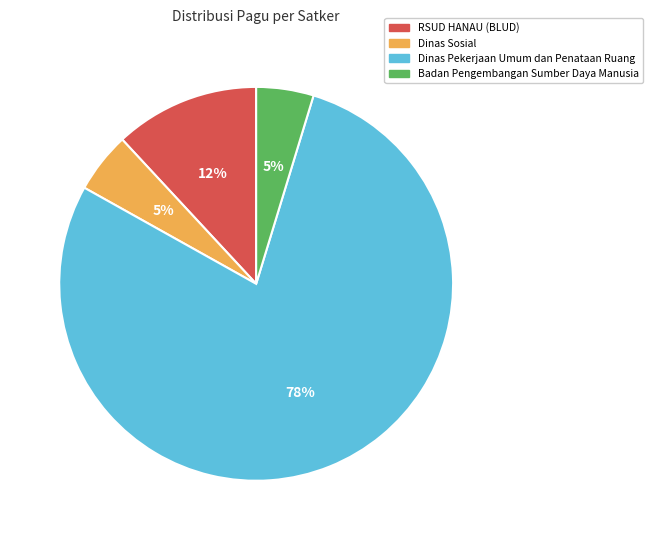

To the nearest percent, what is the average slice percentage?

25%